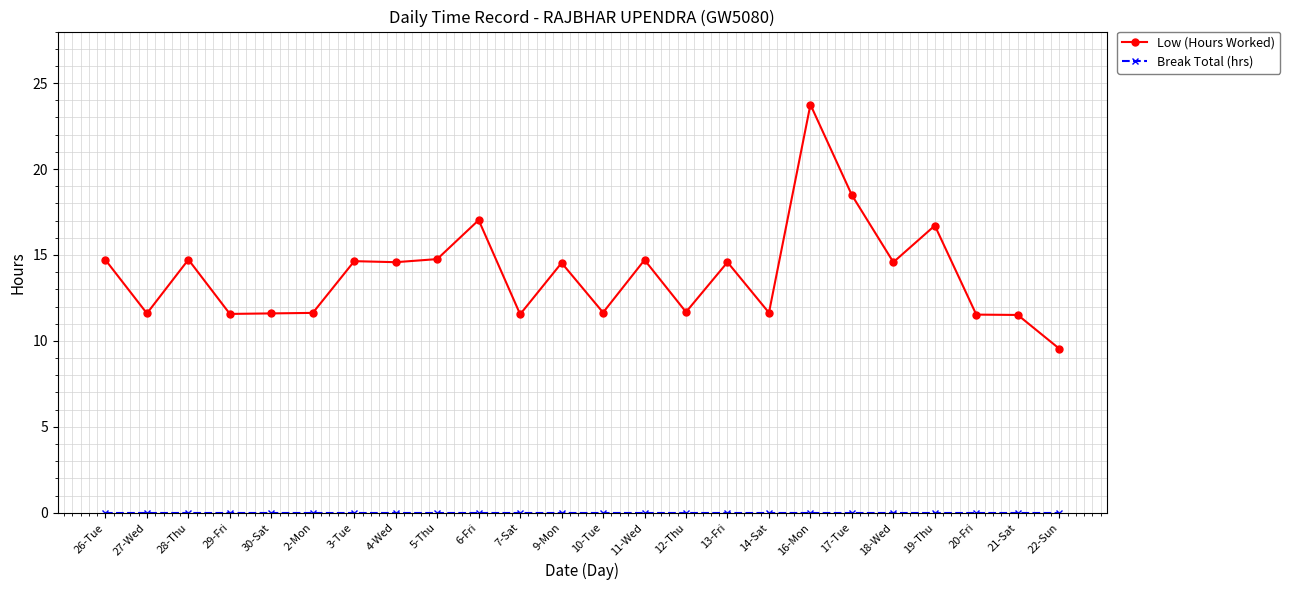

Does the chart have visible grid lines?

Yes